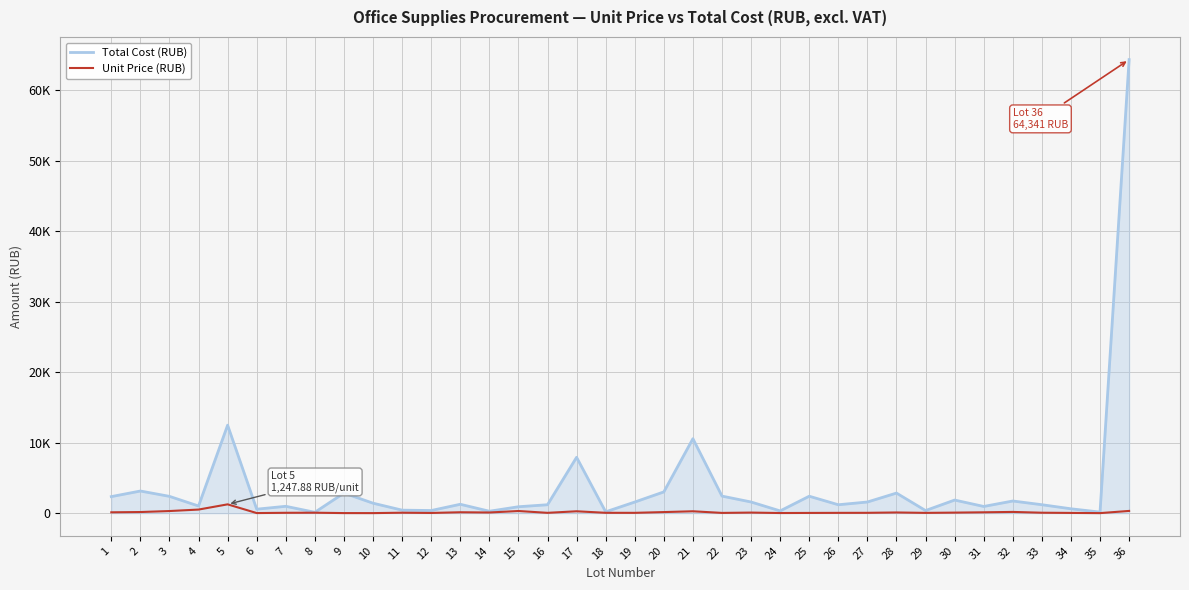

How many interior local valleys does the Unit Price (RUB) series have?

10